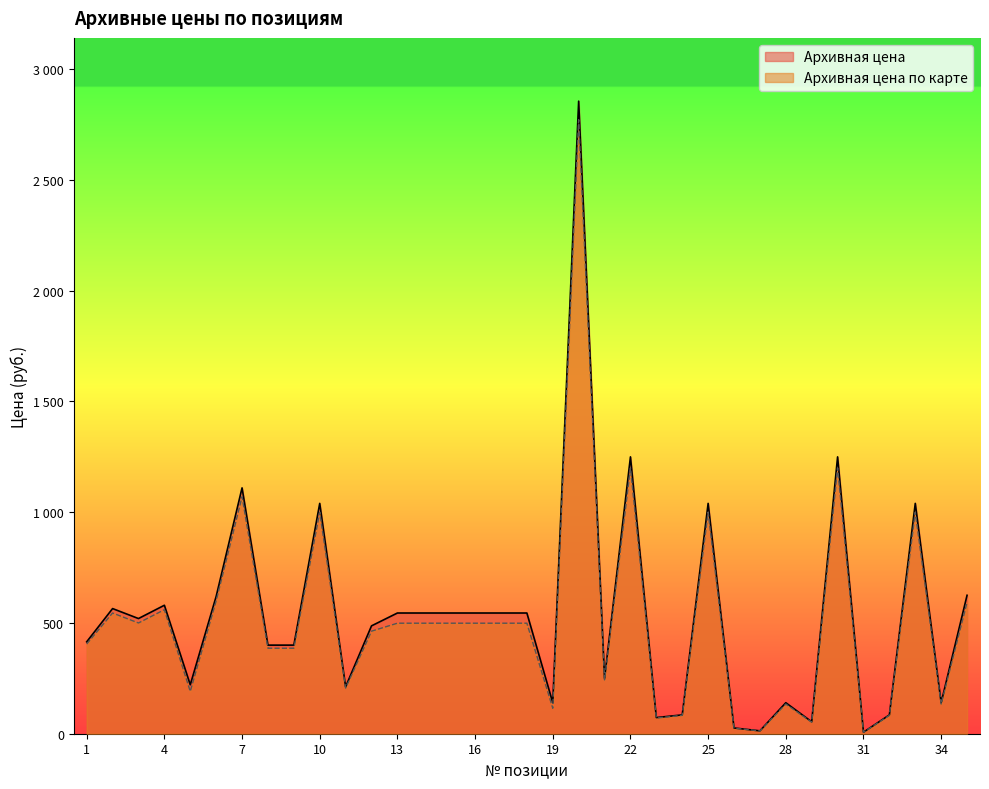

Which category has the lowest value across all series?

31